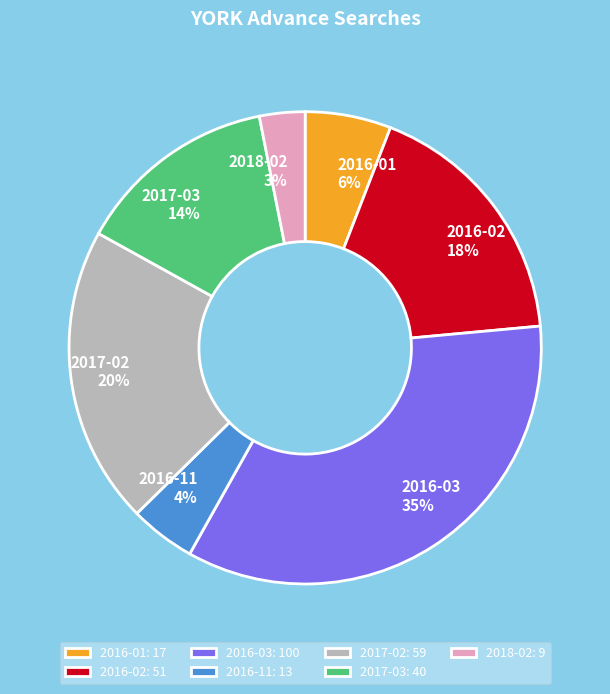

Does any single category account for the majority?

No